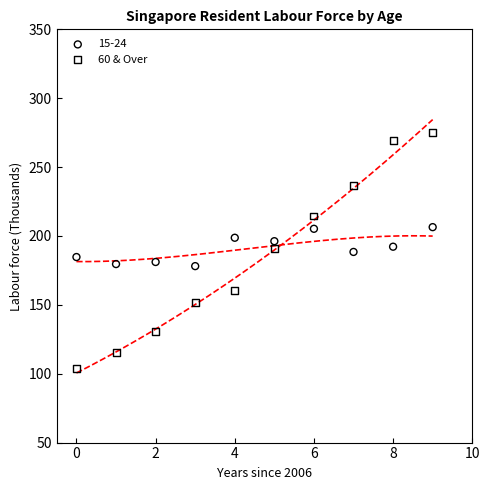

Which series reaches the maximum Y coordinate?

60 & Over